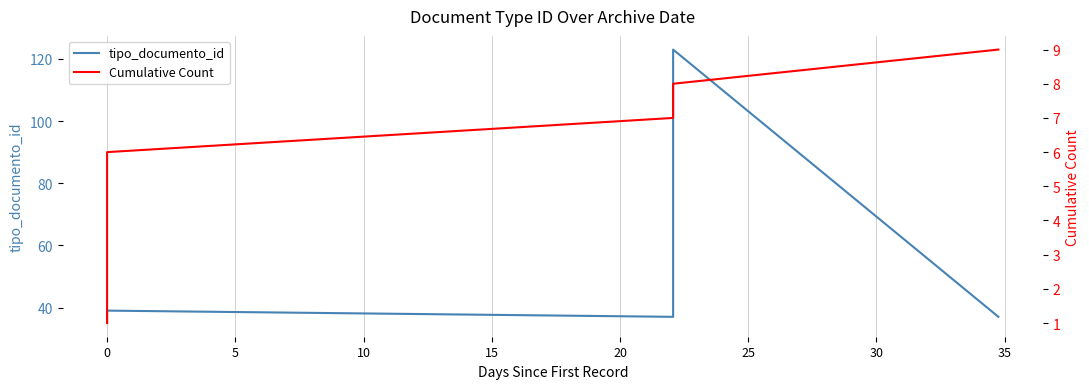

What is the difference between the highest and lowest values at 0?

34